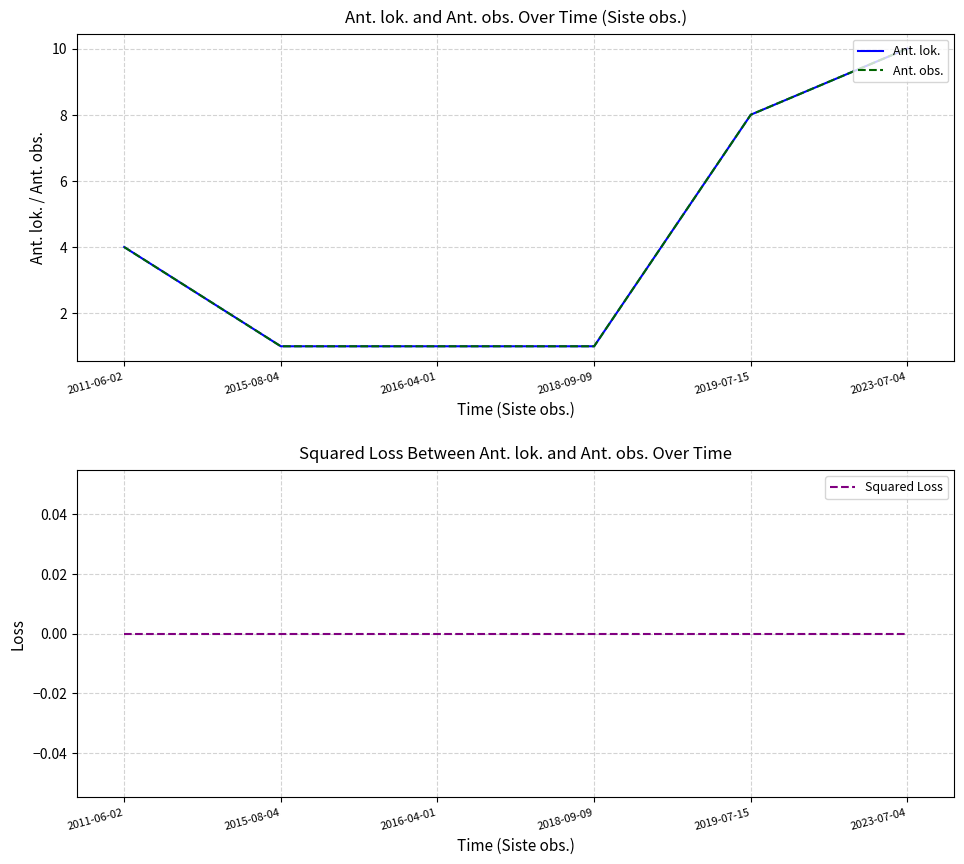

What is the sum of all Ant. lok. values?

25